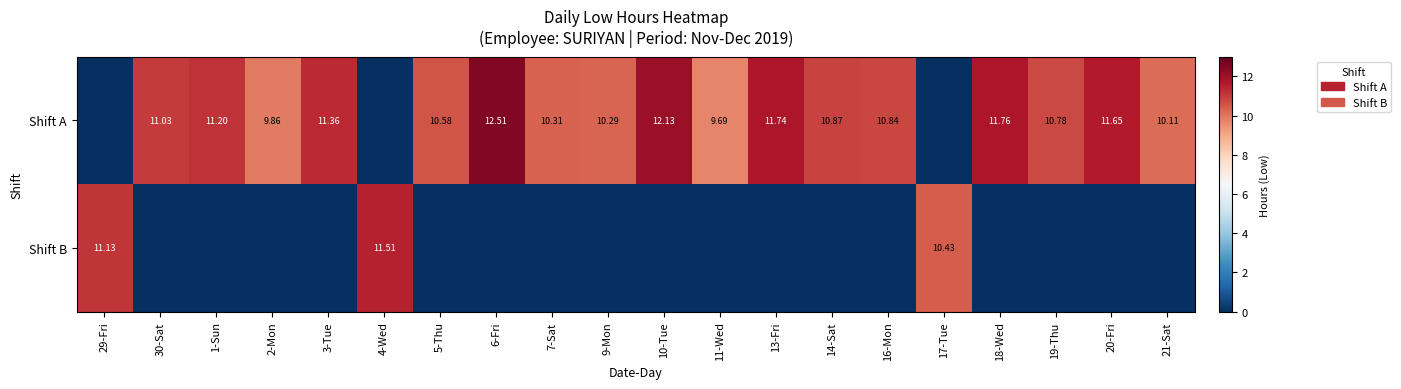

How many values in Shift A are above zero?

17